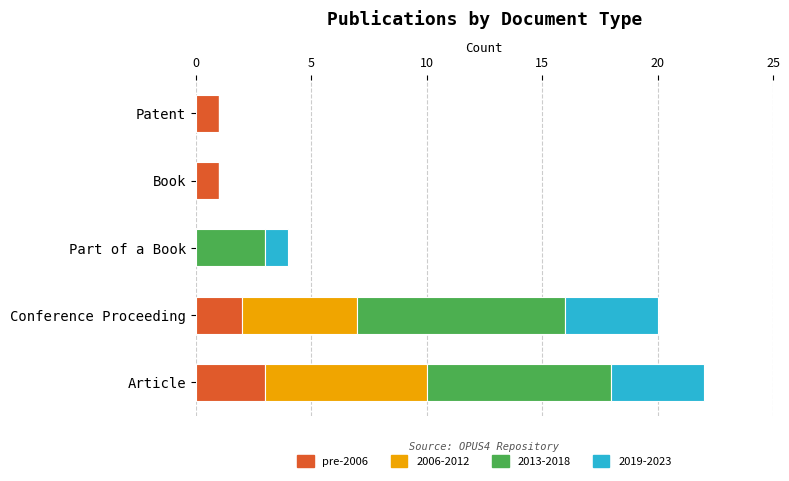

At which label does pre-2006 reach its peak?

Article